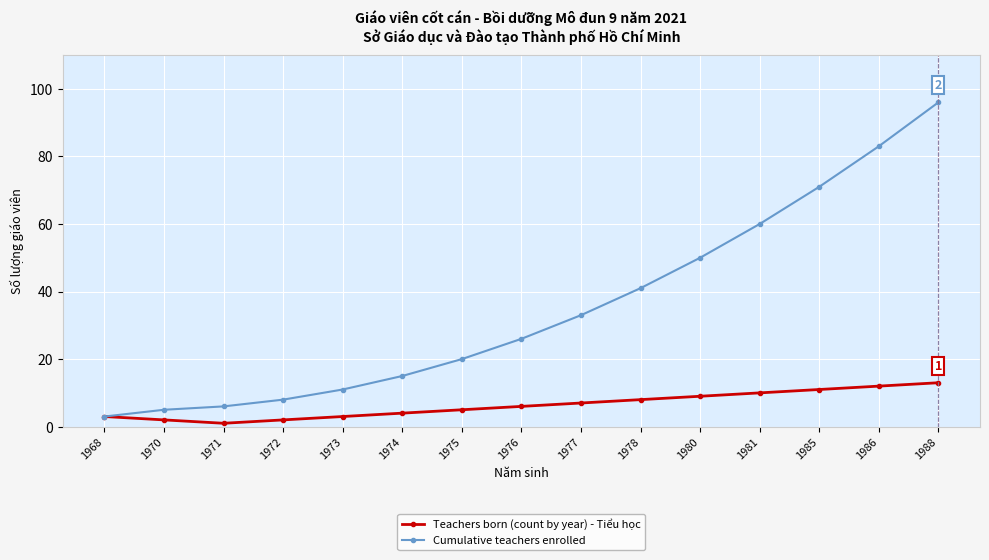

What is the value of the Teachers born (count by year) - Tiểu học point at the 15th from the left?

13